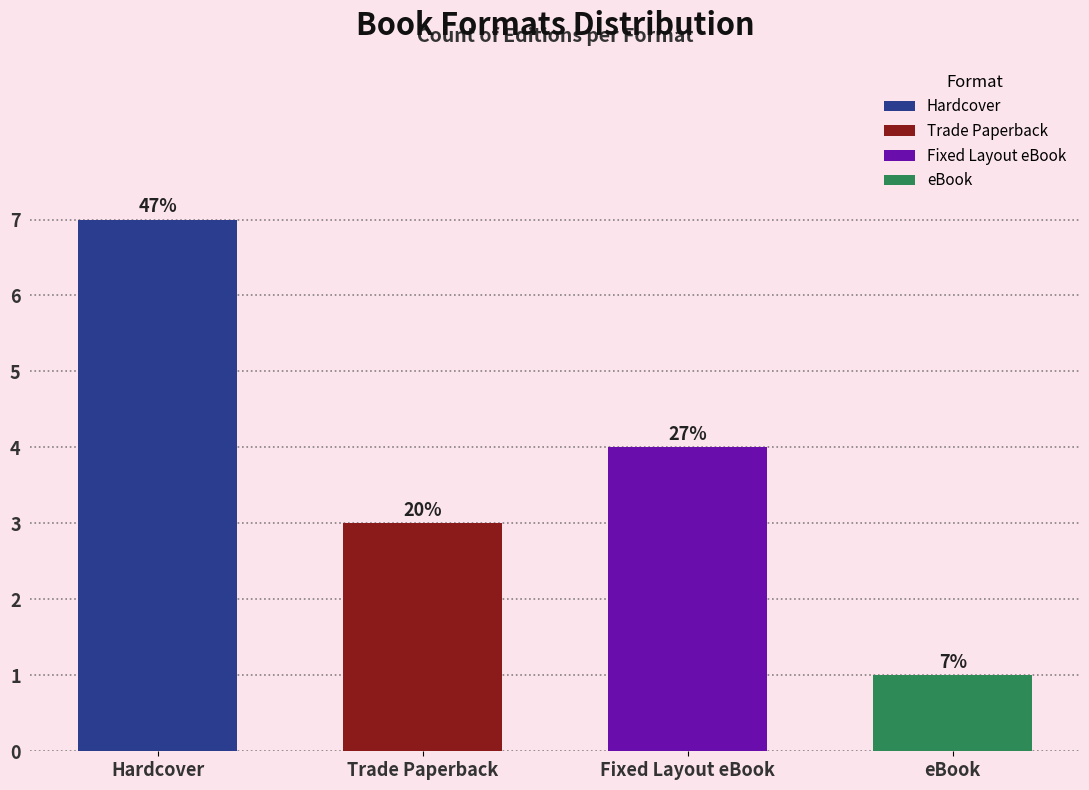

Are the bars horizontal?

No